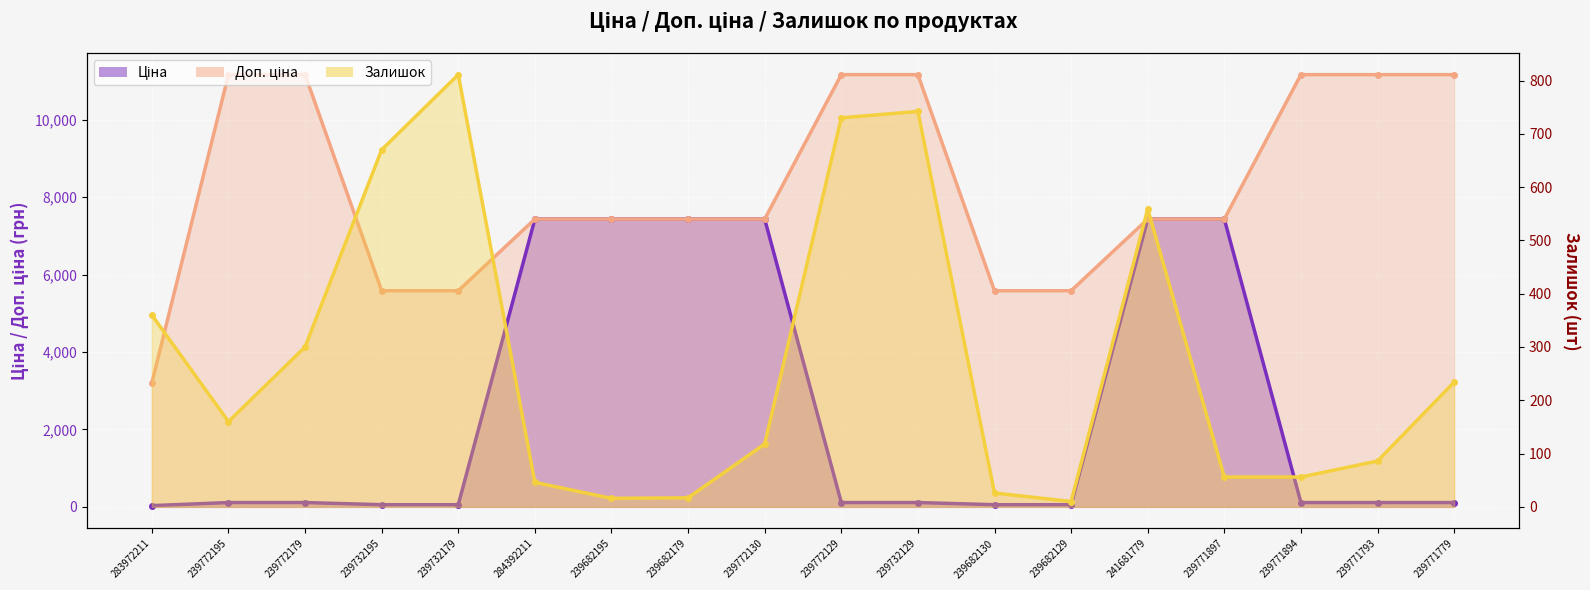

What is the average value of the Залишок series?

277.6